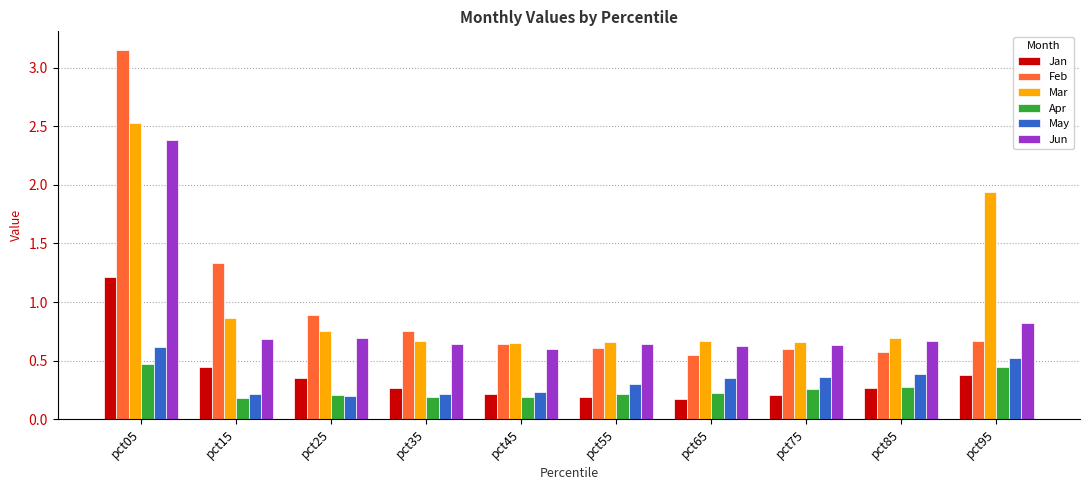

What is the value of the May bar at the 2nd from the left?

0.2